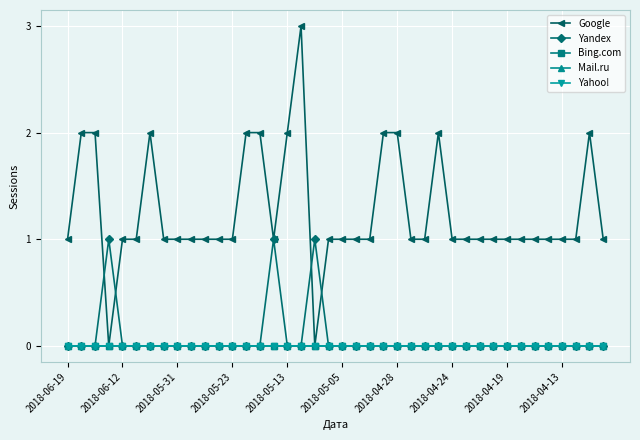

Reading left to right, list all the values displayed in this chart.

Google: 1	2	2	0	1	1	2	1	1	1	1	1	1	2	2	1	2	3	0	1	1	1	1	2	2	1	1	2	1	1	1	1	1	1	1	1	1	1	2	1
Yandex: 0	0	0	1	0	0	0	0	0	0	0	0	0	0	0	1	0	0	1	0	0	0	0	0	0	0	0	0	0	0	0	0	0	0	0	0	0	0	0	0
Bing.com: 0	0	0	0	0	0	0	0	0	0	0	0	0	0	0	0	0	0	0	0	0	0	0	0	0	0	0	0	0	0	0	0	0	0	0	0	0	0	0	0
Mail.ru: 0	0	0	0	0	0	0	0	0	0	0	0	0	0	0	0	0	0	0	0	0	0	0	0	0	0	0	0	0	0	0	0	0	0	0	0	0	0	0	0
Yahoo!: 0	0	0	0	0	0	0	0	0	0	0	0	0	0	0	0	0	0	0	0	0	0	0	0	0	0	0	0	0	0	0	0	0	0	0	0	0	0	0	0